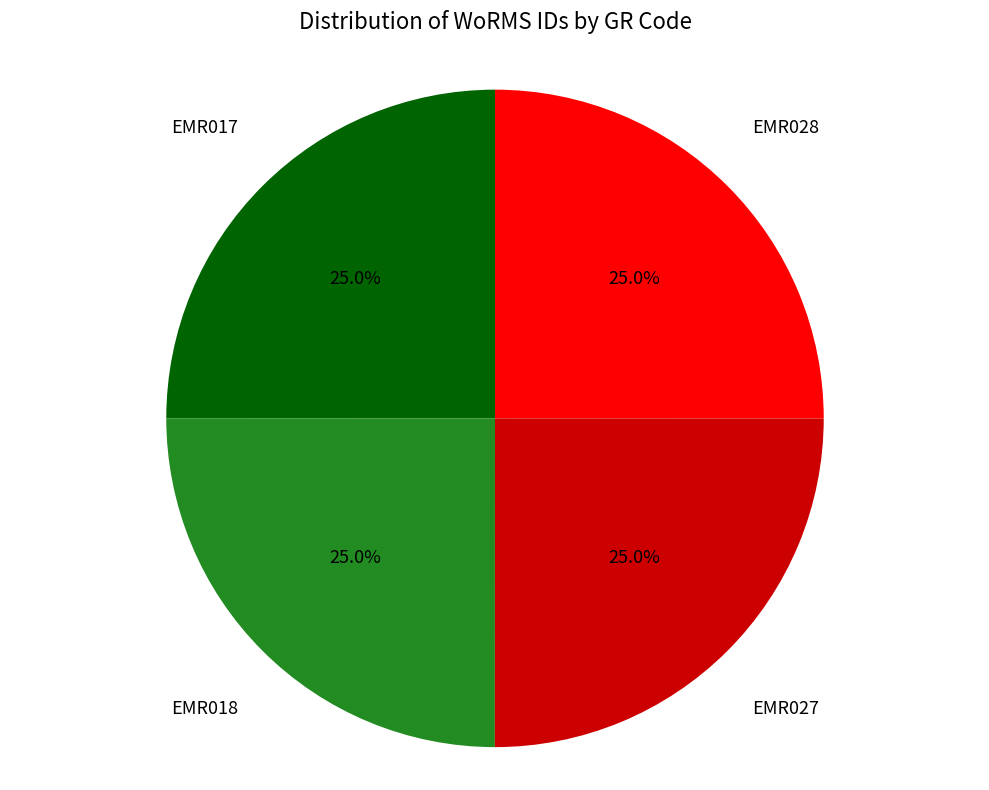

Approximately how many times larger is the value at EMR017 compared to EMR028?

1.0